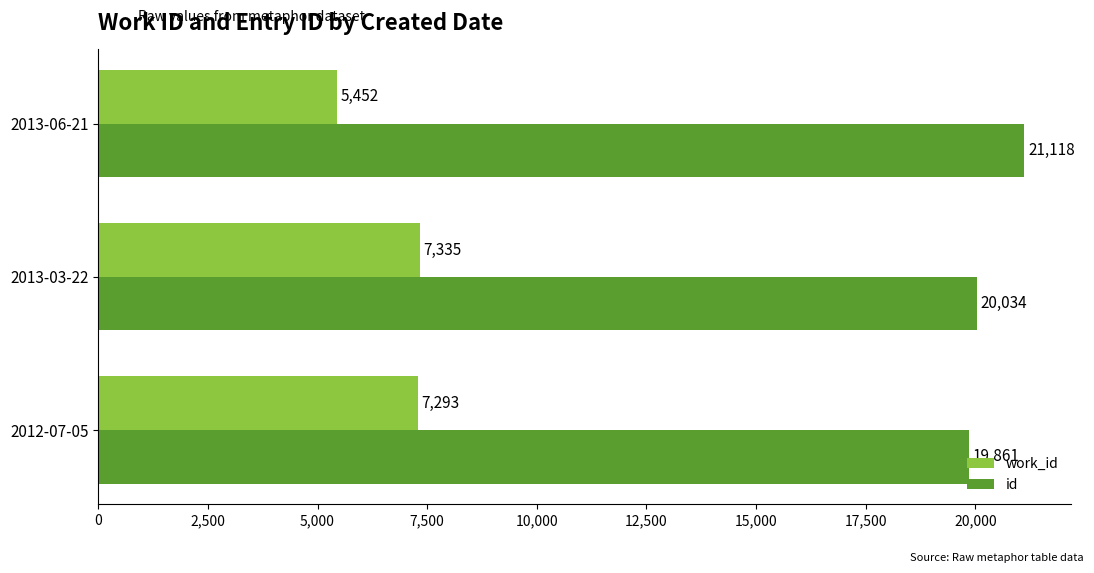

How many values in the work_id series are below 7293?

1